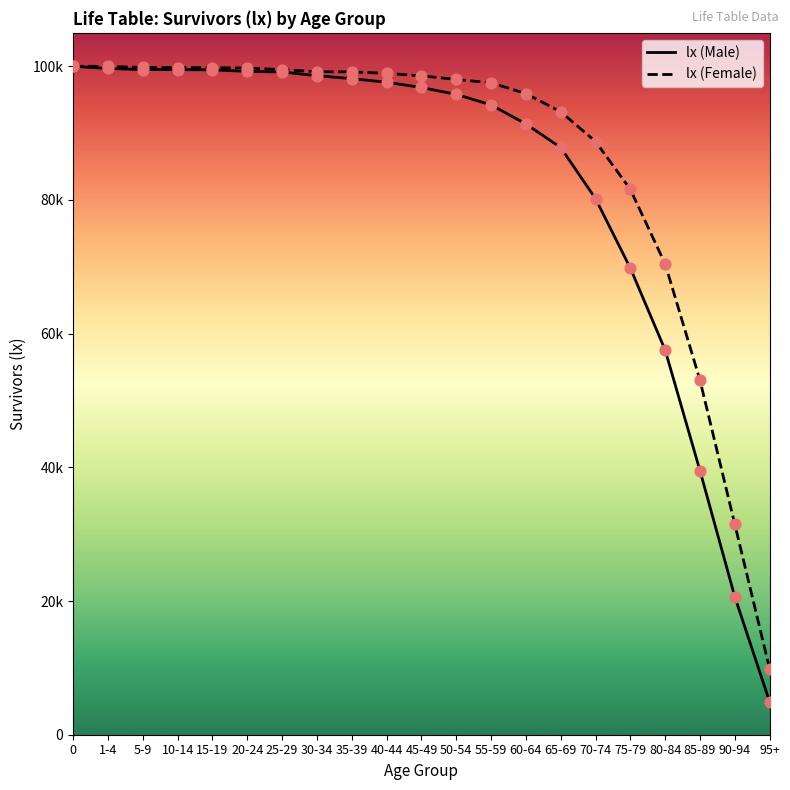

Which series has the largest Y range (max minus min)?

lx (Male)